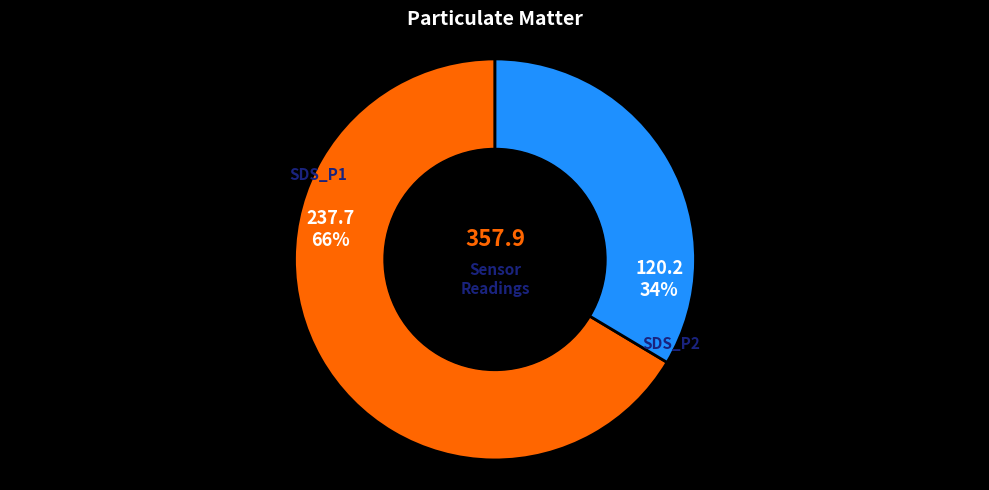

Which has a higher value, SDS_P1 or SDS_P2?

SDS_P1